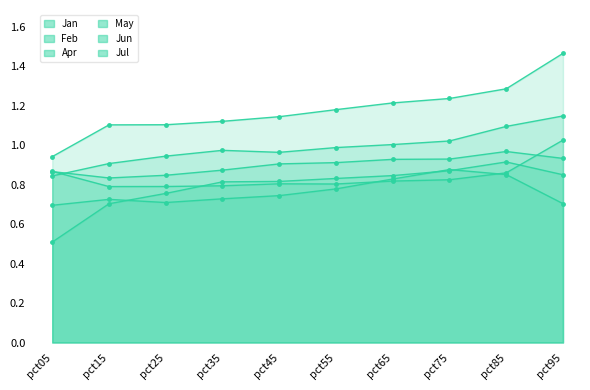

At which category does May reach its first local peak?

pct45